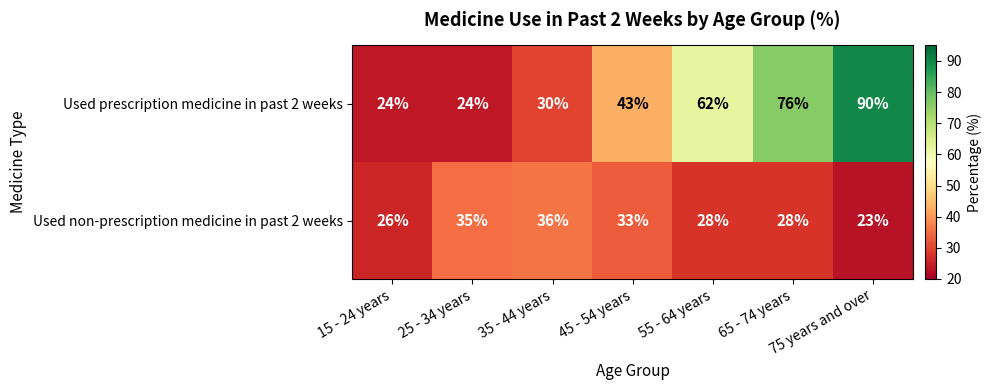

True or false: Used prescription medicine in past 2 weeks has a value of 34 at 25 - 34 years.

False